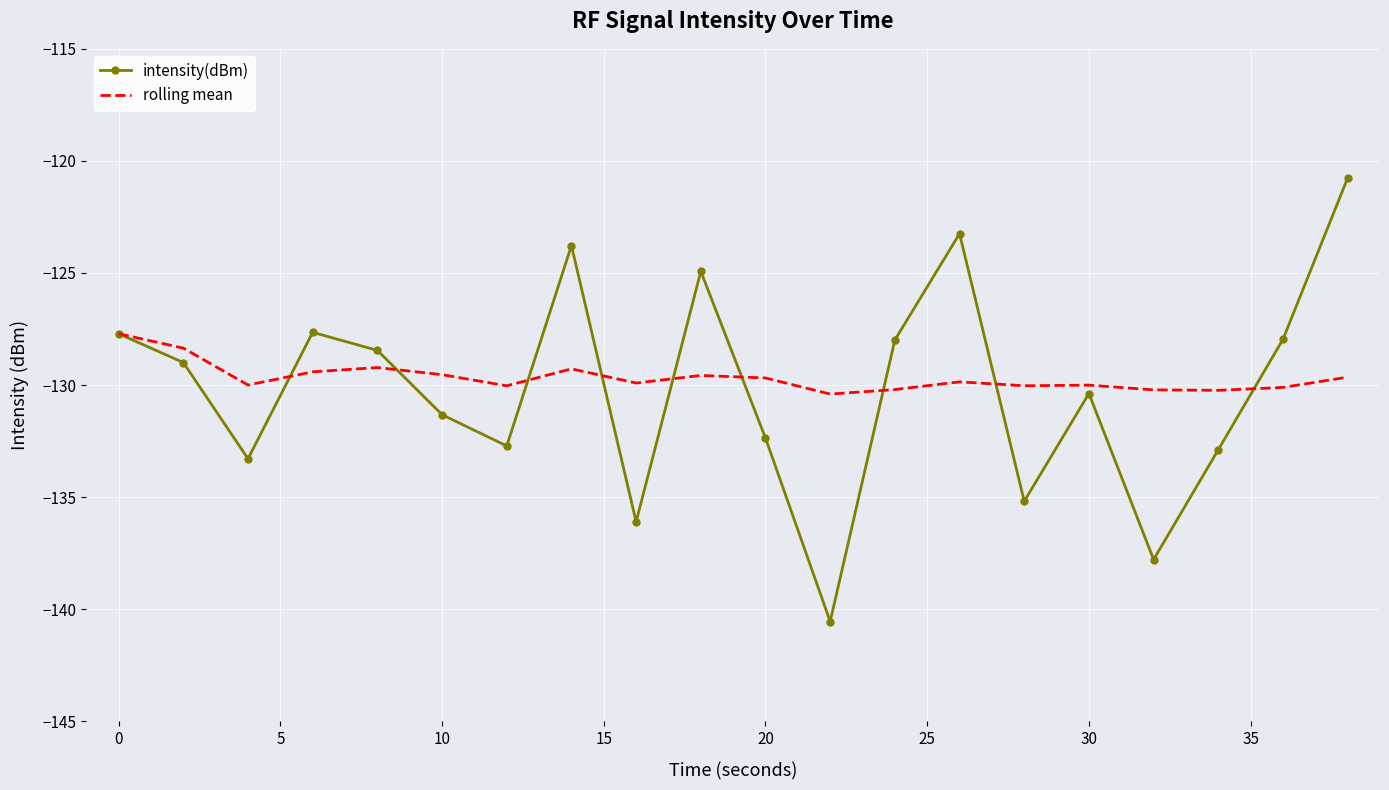

Rank the series by their maximum value, from lowest to highest.

rolling mean, intensity(dBm)